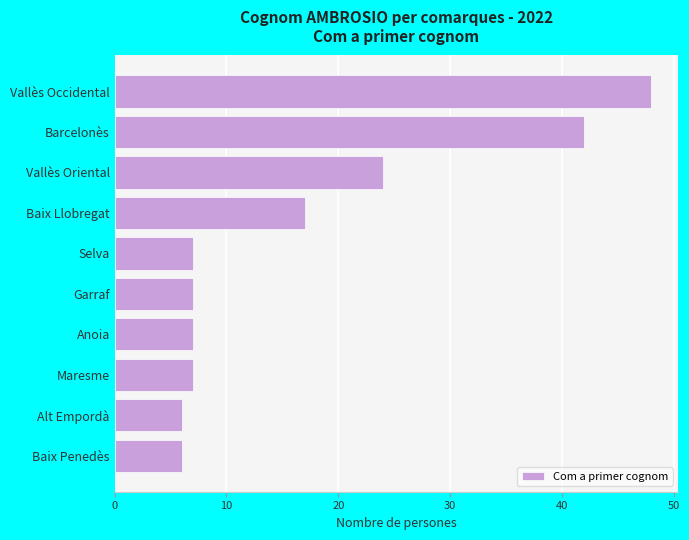

Reading bottom to top, what are all the values shown in this chart?

6	6	7	7	7	7	17	24	42	48